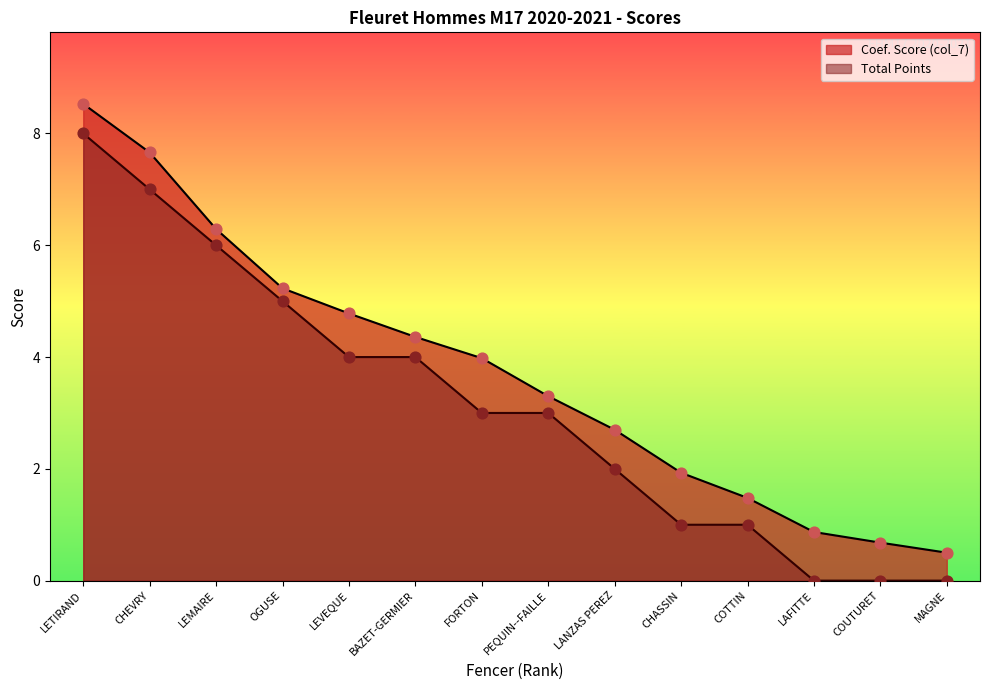

At which category is the sum across all series the highest?

LETIRAND